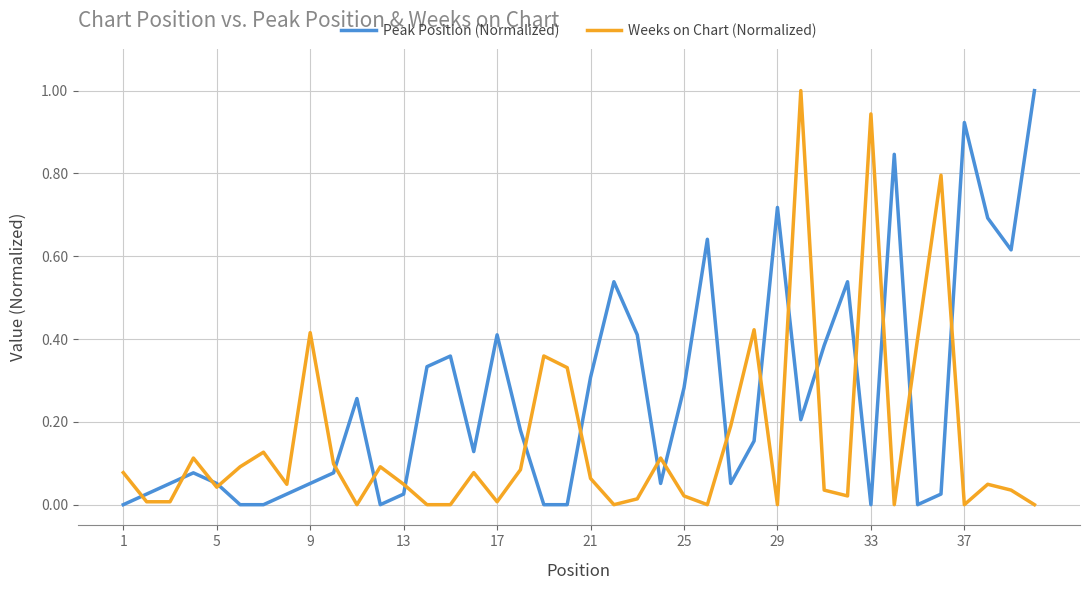

At how many categories does at least one series exceed 0?

40